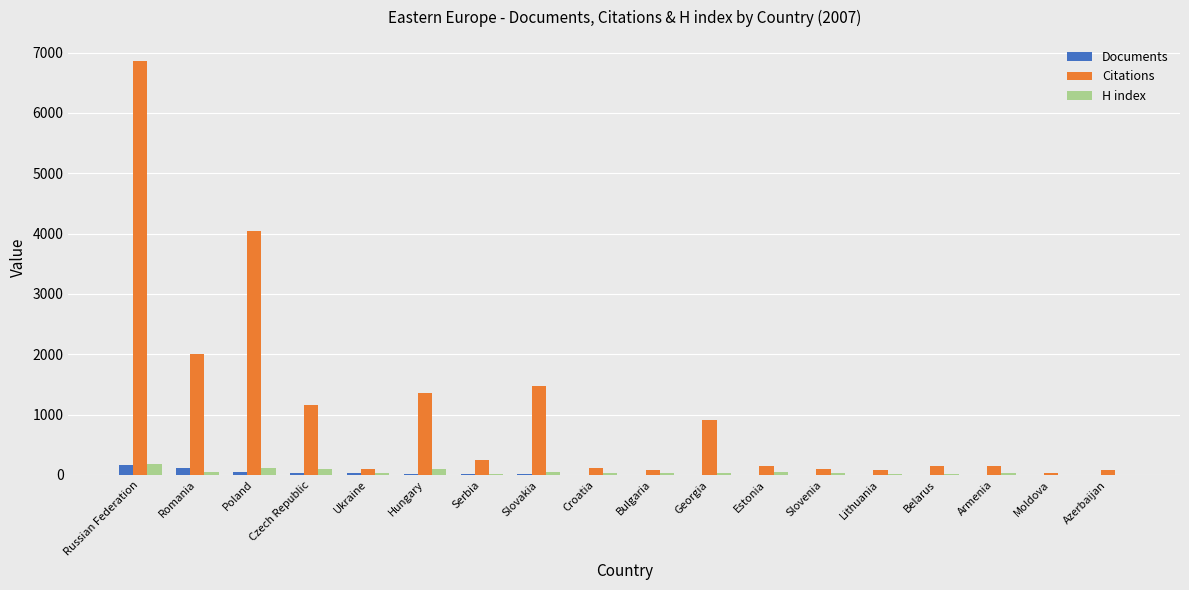

Which series changed the most between Georgia and Armenia?

Citations